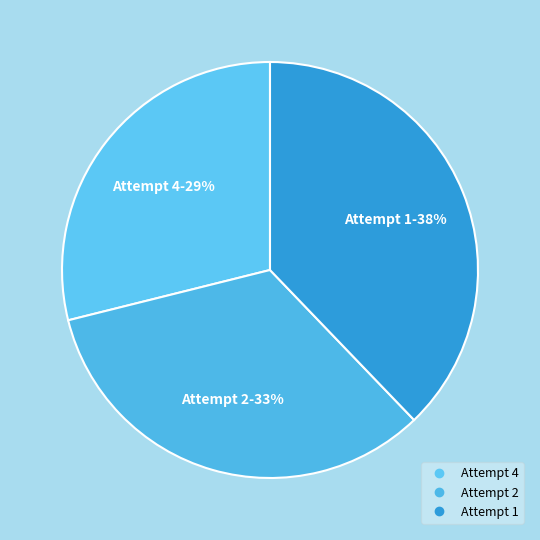

Count the number of slices in the pie.

3